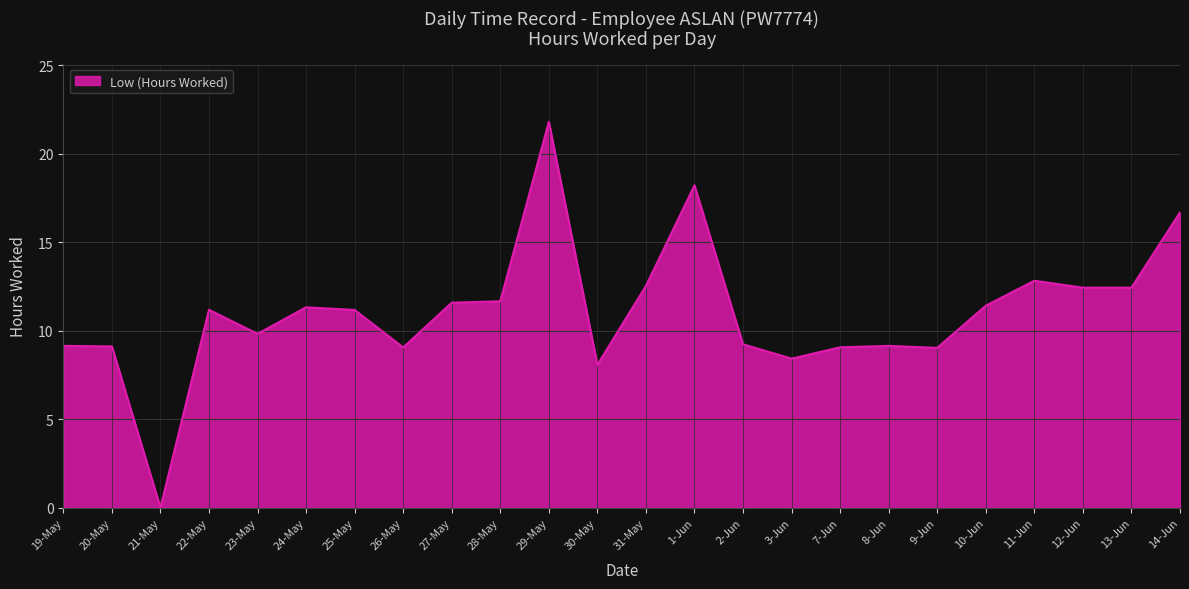

What is the approximate value at 7-Jun?

9.1